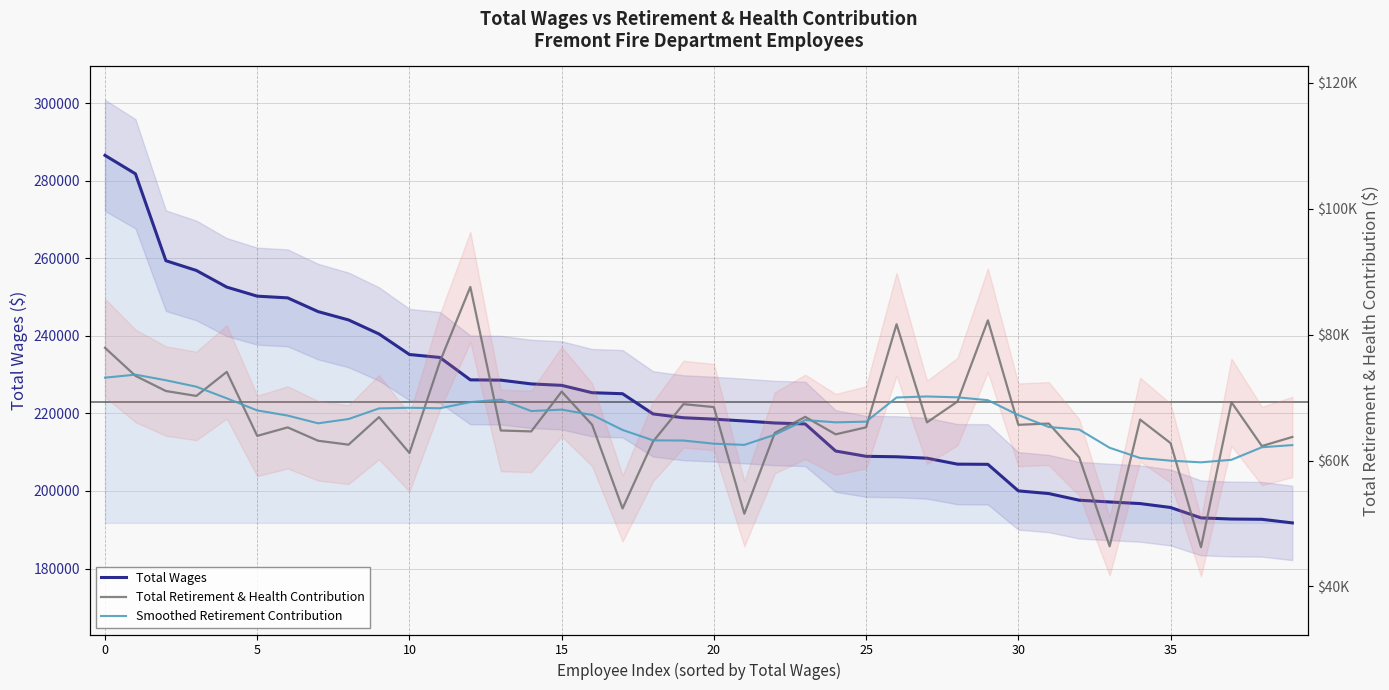

Does the chart have visible grid lines?

Yes